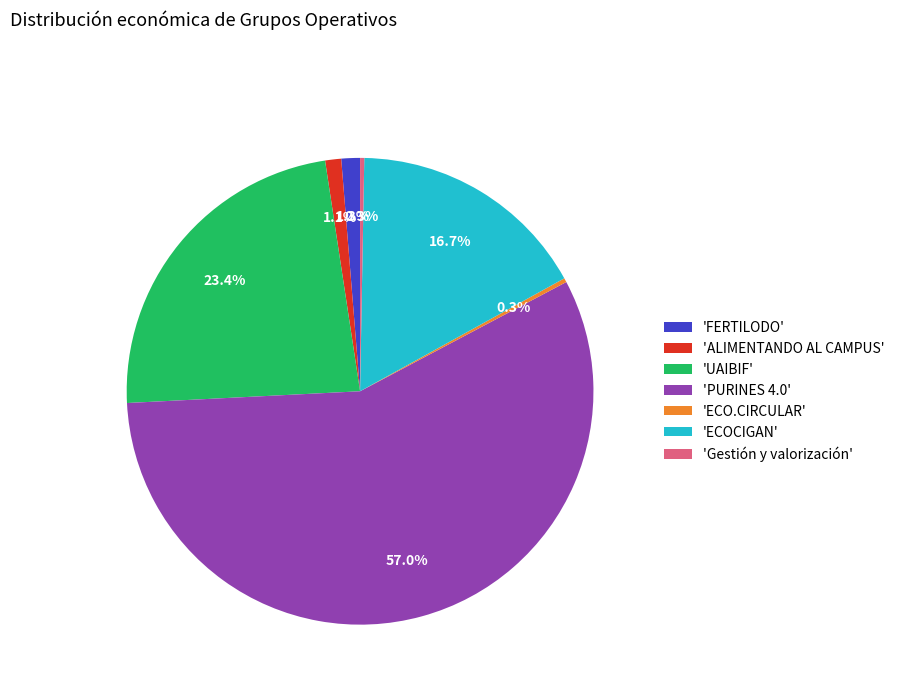

What is the total percentage of 'Gestión y valorización' and 'ECOCIGAN'?

17.0%